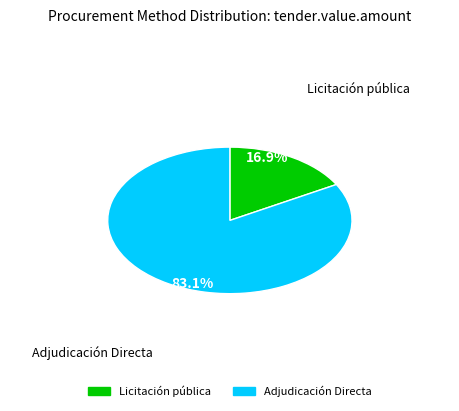

To the nearest percent, what is the average slice percentage?

50%